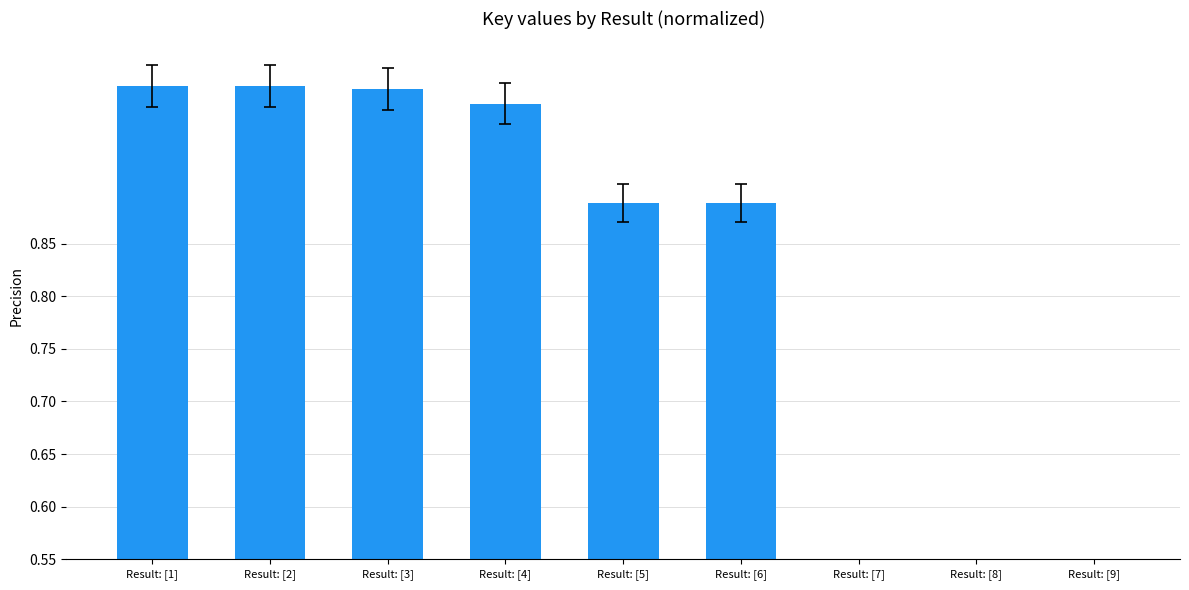

Where is the data nearest to the value 0?

Result: [9]